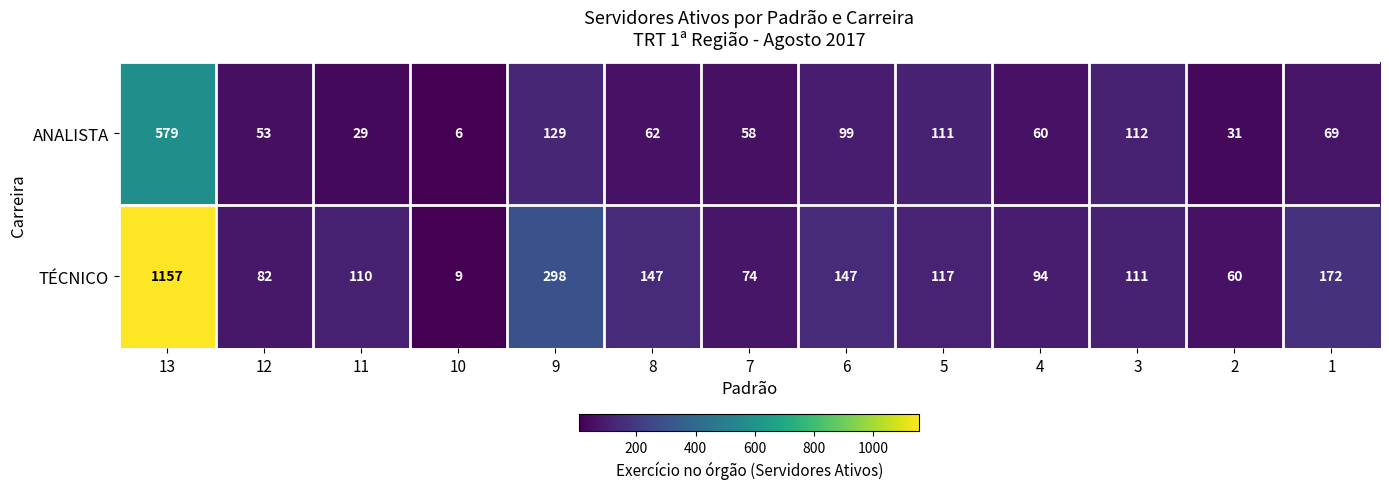

Reading right to left, list all the values displayed in this chart.

ANALISTA: 1=69	2=31	3=112	4=60	5=111	6=99	7=58	8=62	9=129	10=6	11=29	12=53	13=579
TÉCNICO: 1=172	2=60	3=111	4=94	5=117	6=147	7=74	8=147	9=298	10=9	11=110	12=82	13=1157